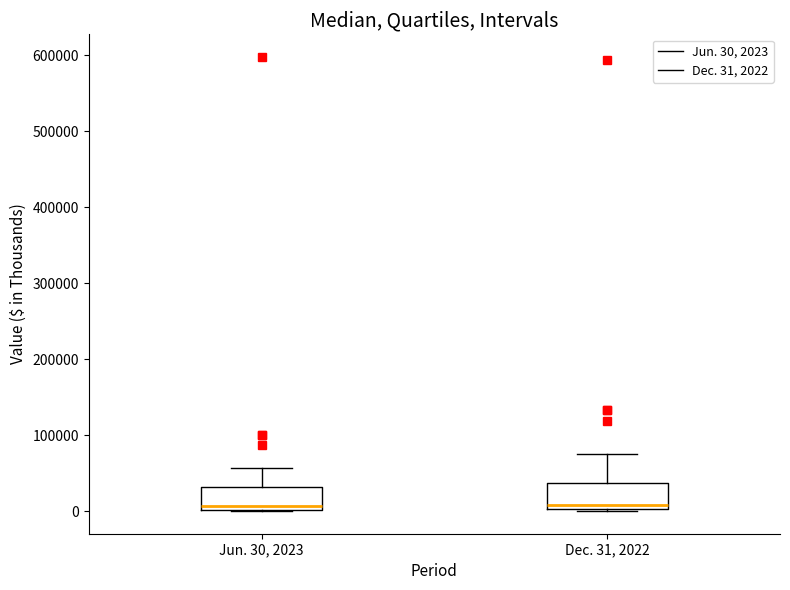

Where does the upper whisker of the box for Dec. 31, 2022 end on the y-axis? The values are not printed on the chart, so give them approximately, as read against the axis.

80000